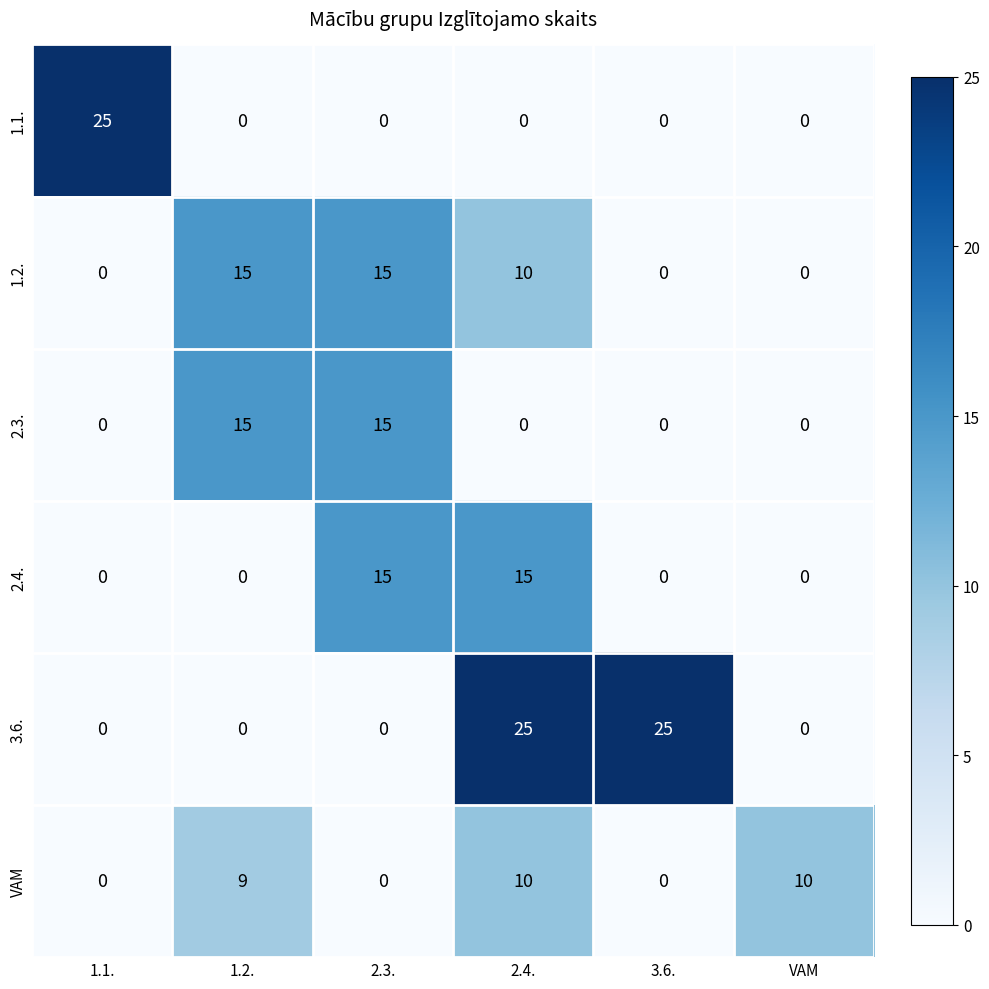

True or false: 1.1. has a value of 12 at 2.3..

False